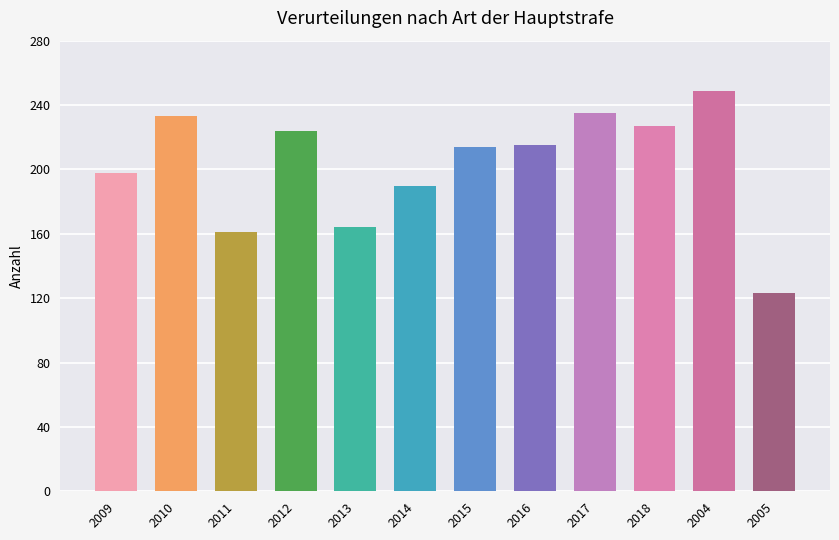

What is the label of the 12th bar from the right?

2009